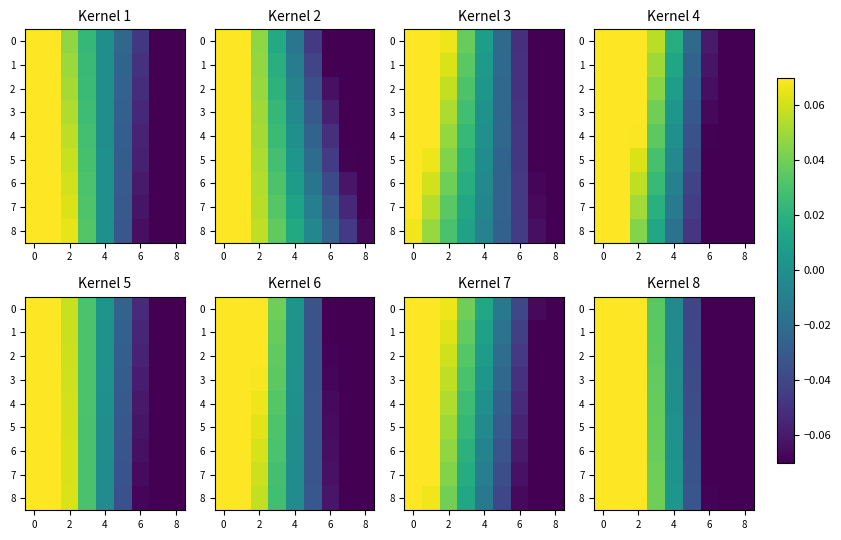

How many categories are shown in the chart?

9